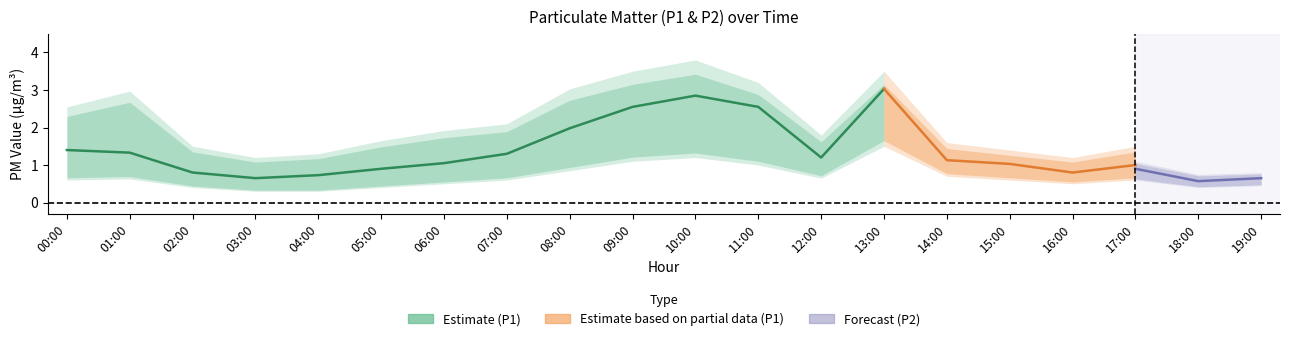

At which category does P1_upper reach its first local peak?

01:00